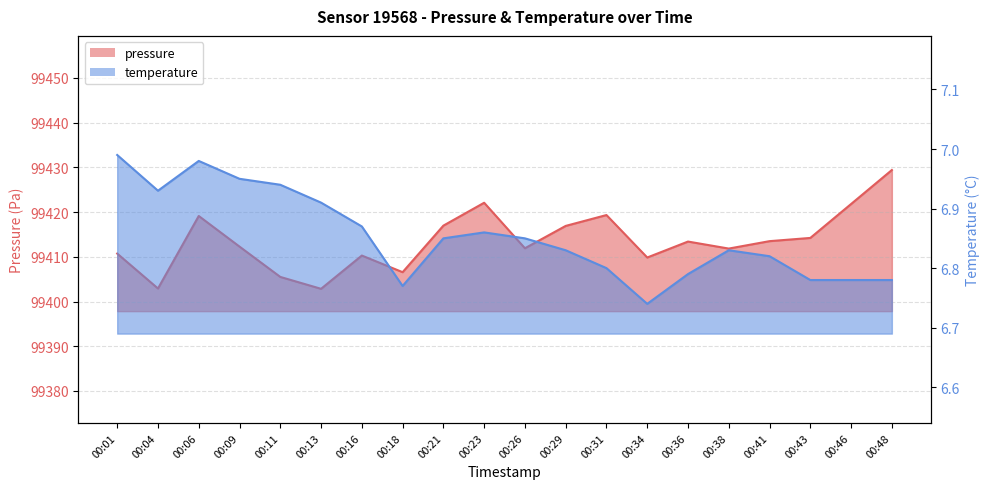

At which category does pressure reach its first local valley?

00:04